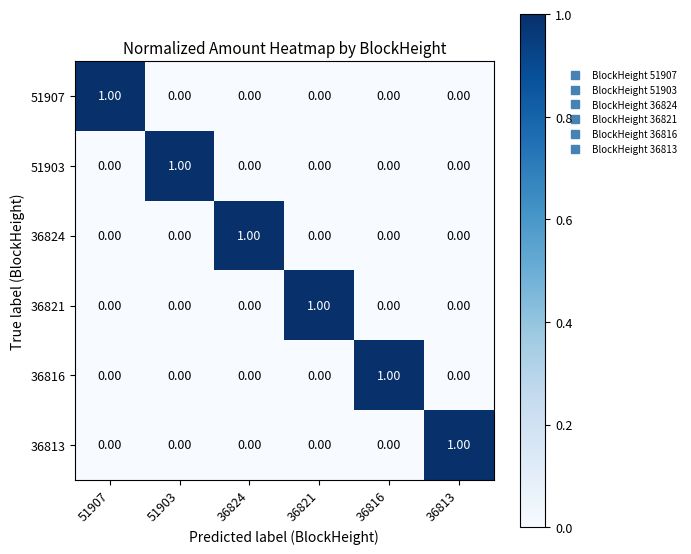

At how many categories does at least one series exceed 0?

6